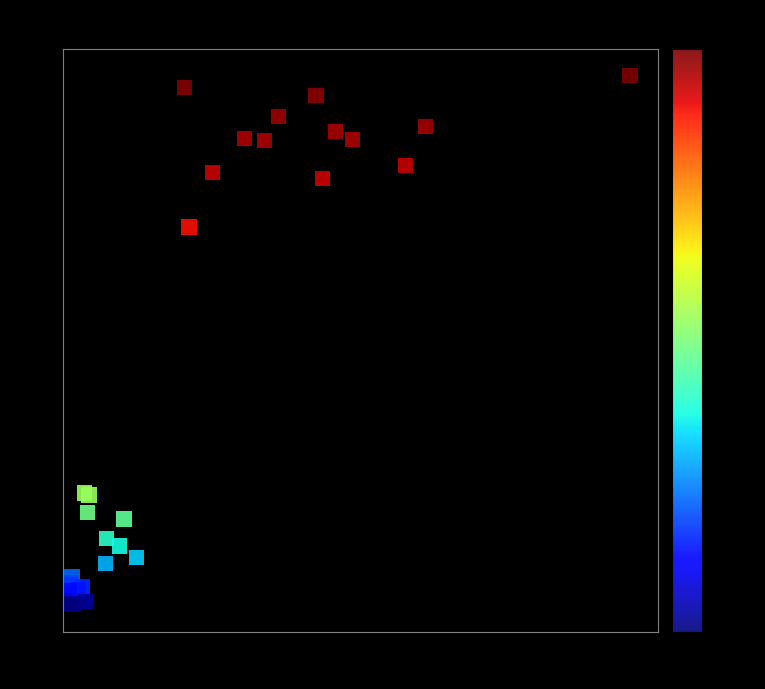

What Y value in the scatter plot is closest to 2119000?

2940000